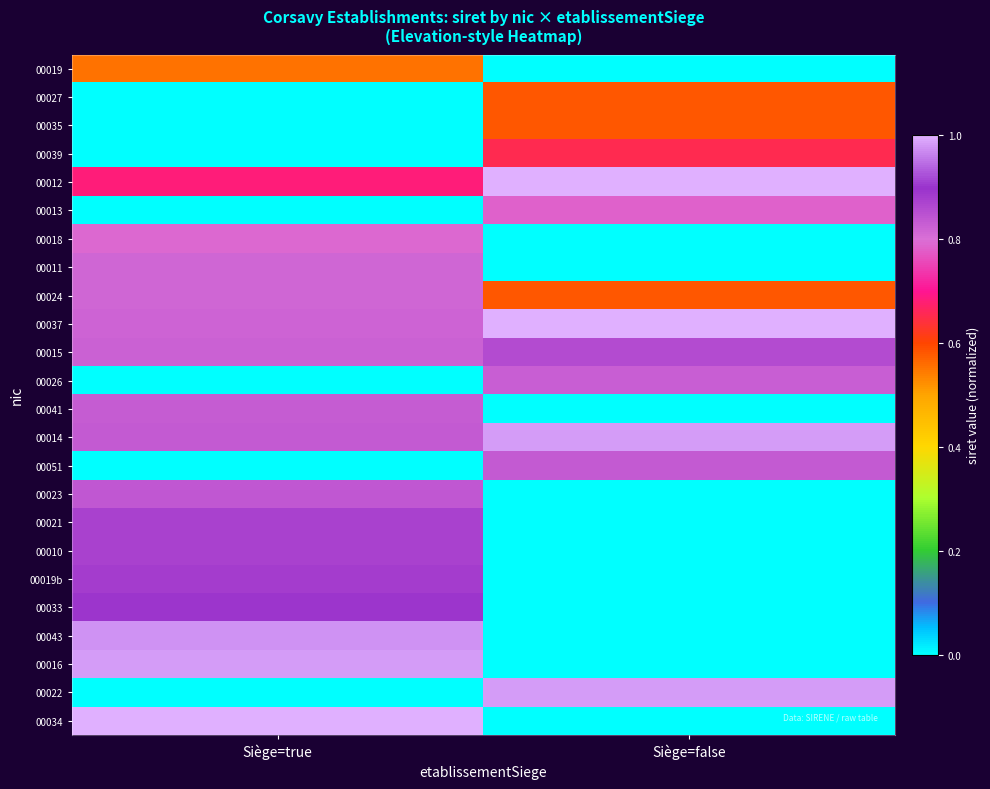

Rank the series by their maximum value, from highest to lowest.

00037, 00034, 00012, 00022, 00016, 00014, 00043, 00033, 00019b, 00010, 00021, 00015, 00023, 00051, 00041, 00026, 00024, 00011, 00018, 00013, 00039, 00035, 00027, 00019